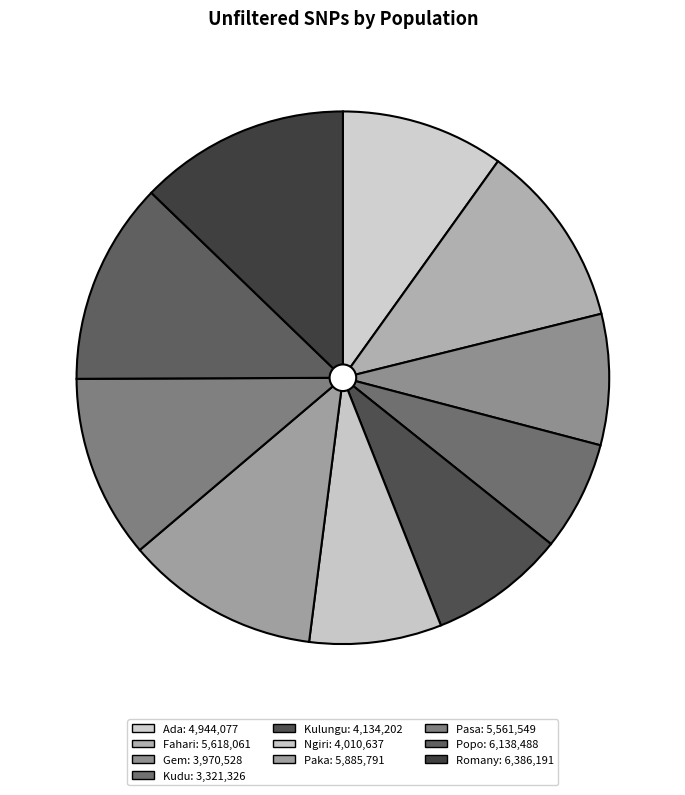

Which slice is the largest?

Romany